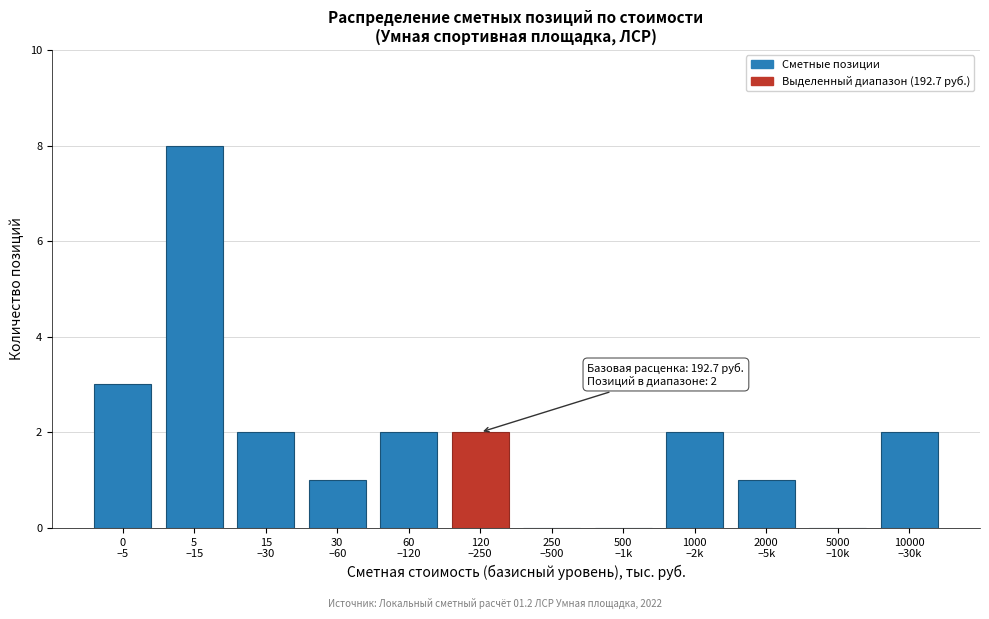

What is the sum of all values?

23